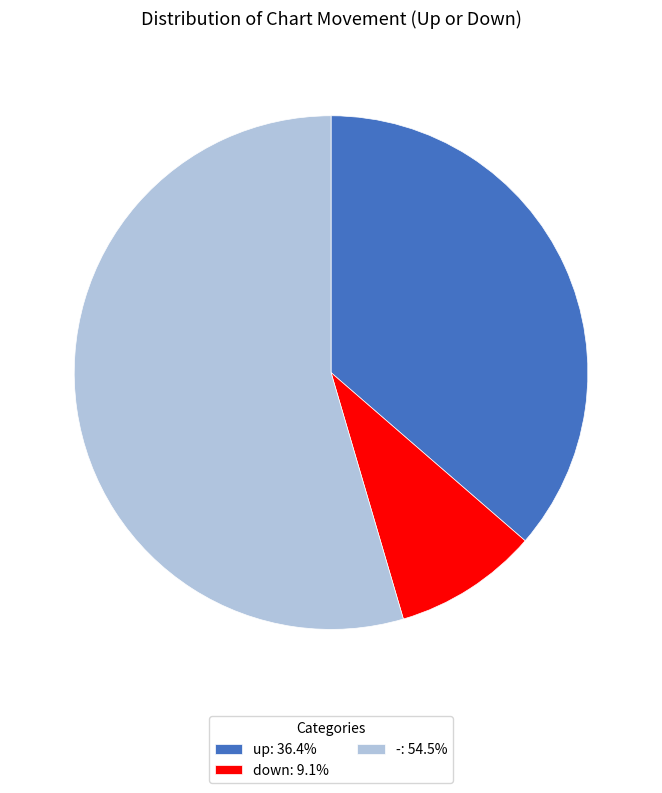

Is there a majority slice in this chart?

Yes